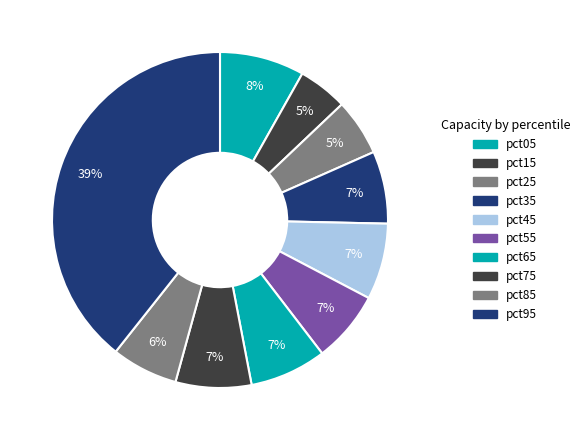

True or false: pct05 accounts for 20% of the total.

False